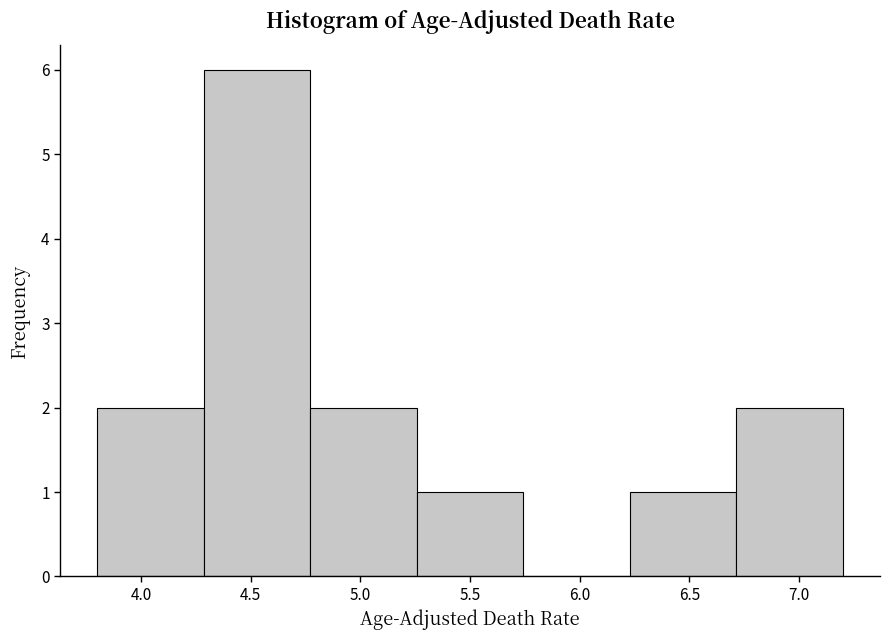

Reading left to right, transcribe this chart: for each bar, give the range it covers on the x-axis and its height. Neither the bar edges nor the heights are printed on the chart, so give them approximately, as read against the axes.

3.80 to 4.30: 2
4.30 to 4.75: 6
4.75 to 5.25: 2
5.25 to 5.75: 1
5.75 to 6.25: 0
6.25 to 6.70: 1
6.70 to 7.20: 2